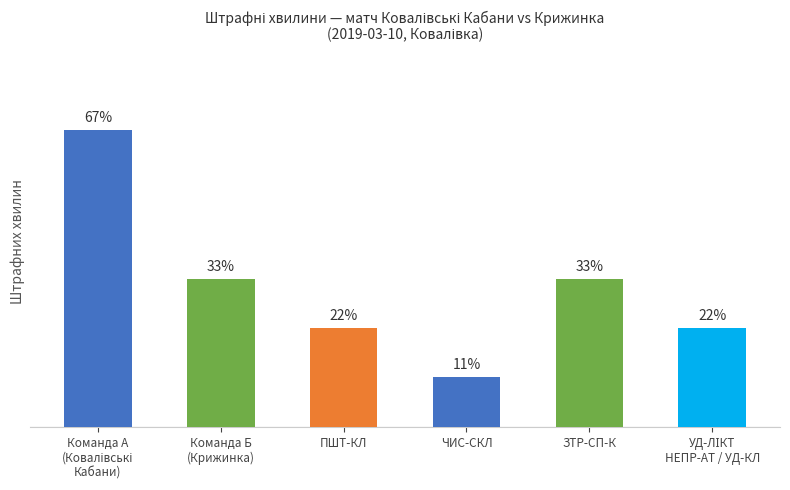

What value does the data have at Команда А
(Ковалівські
Кабани), to the nearest 10?

10